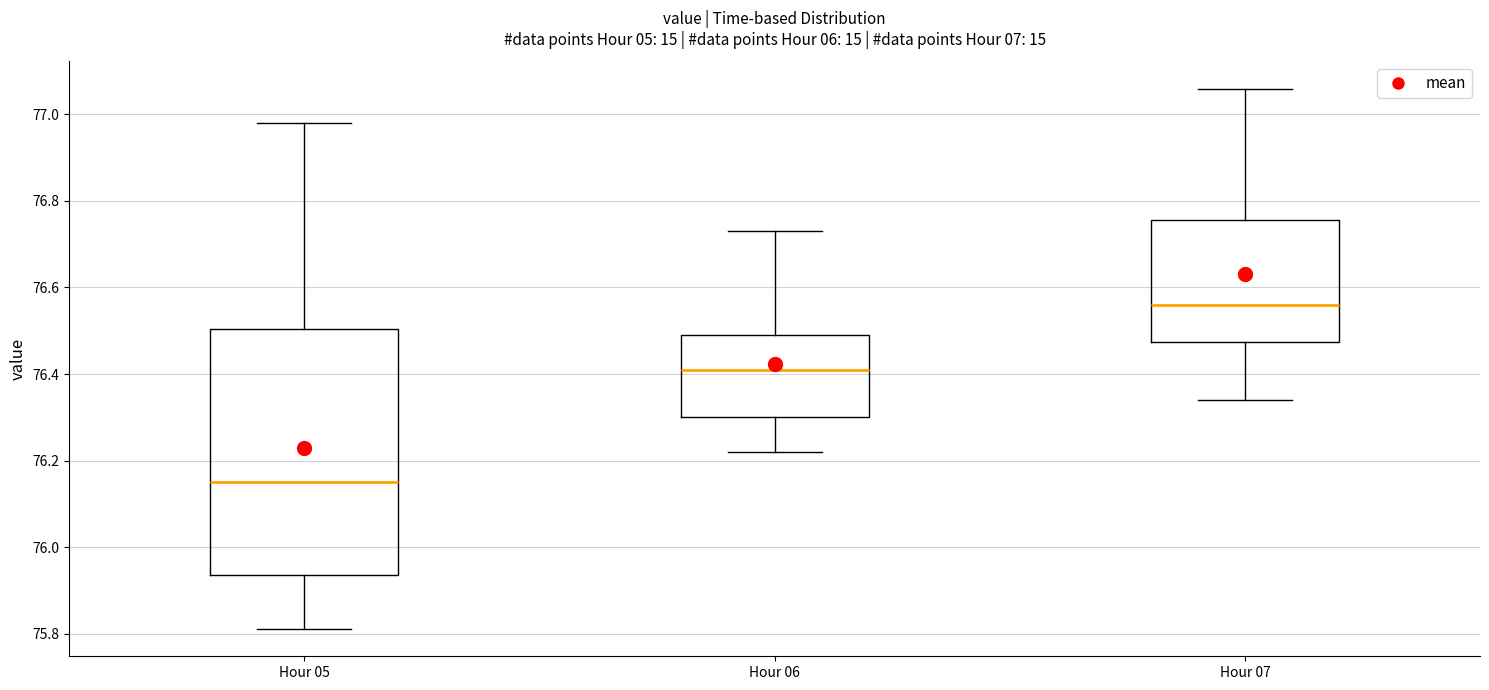

Which box has the highest median line?

Hour 07